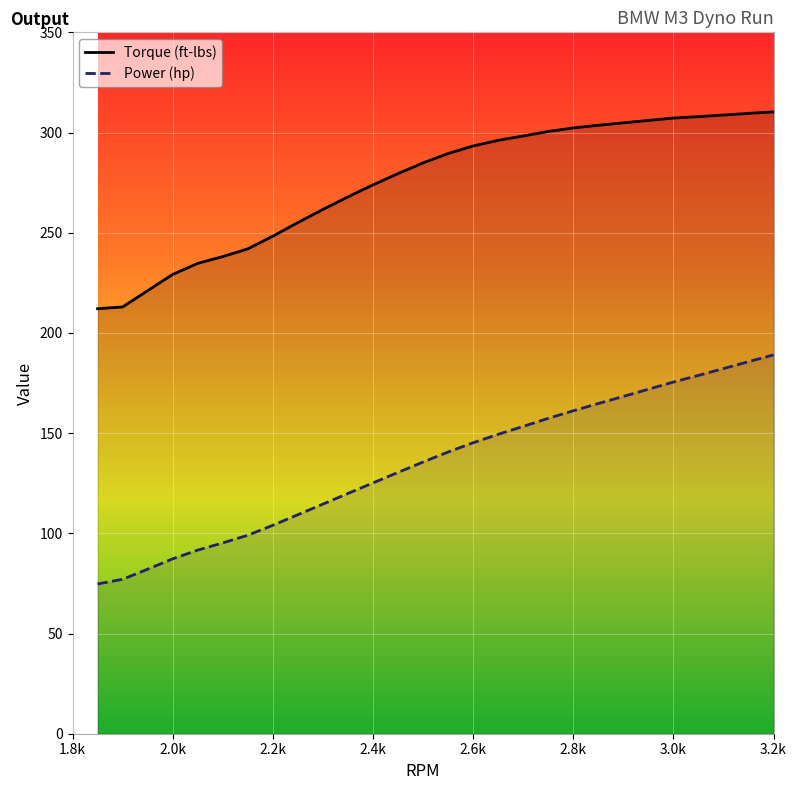

List the series in order of their overall mean, lowest first.

Power (hp), Torque (ft-lbs)